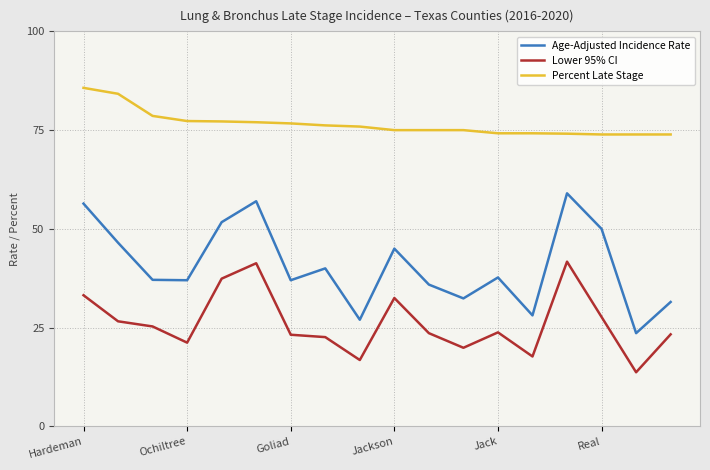

What is the minimum value for Lower 95% CI?

13.7